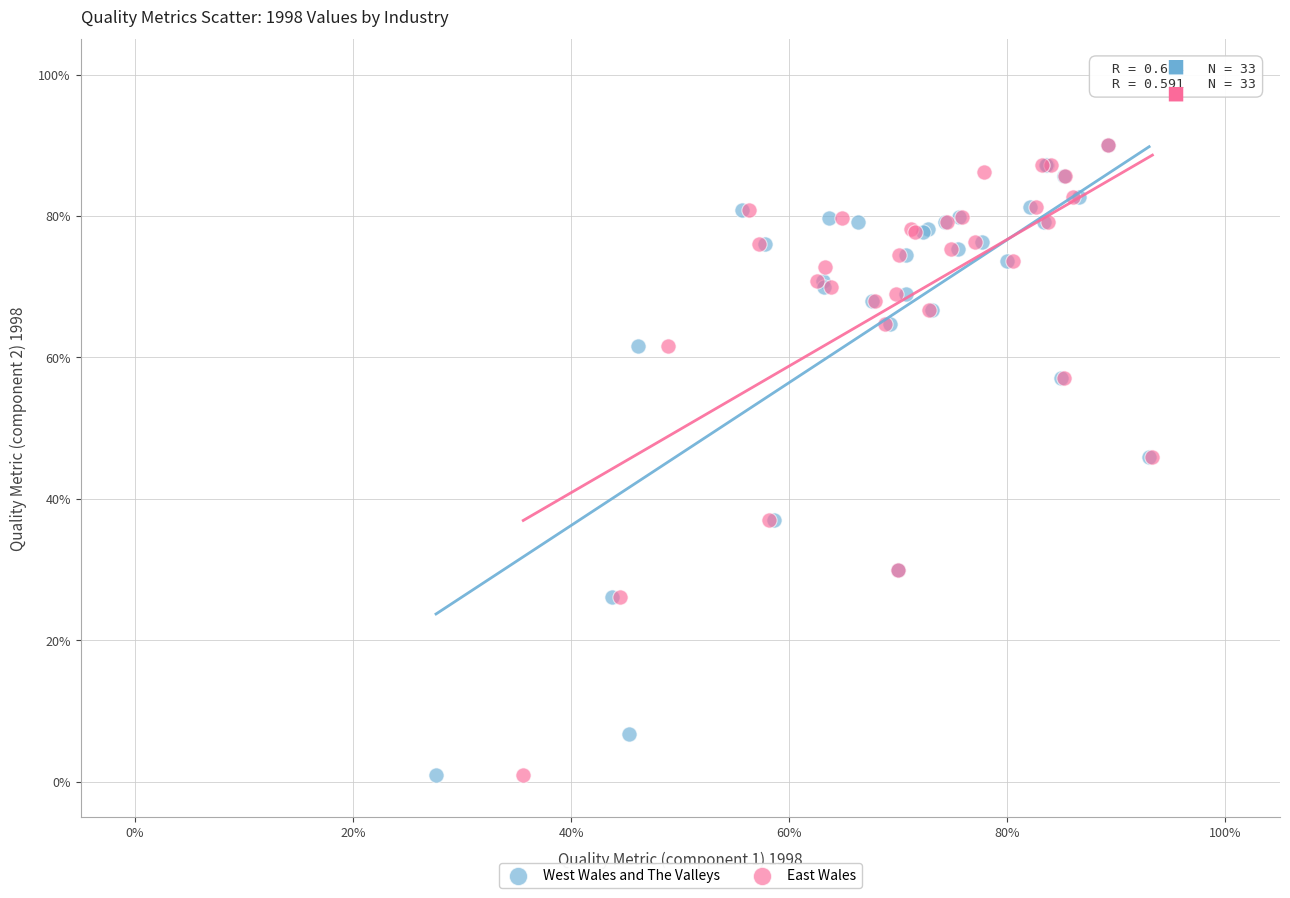

What are all the series names shown in the legend?

West Wales and The Valleys, East Wales